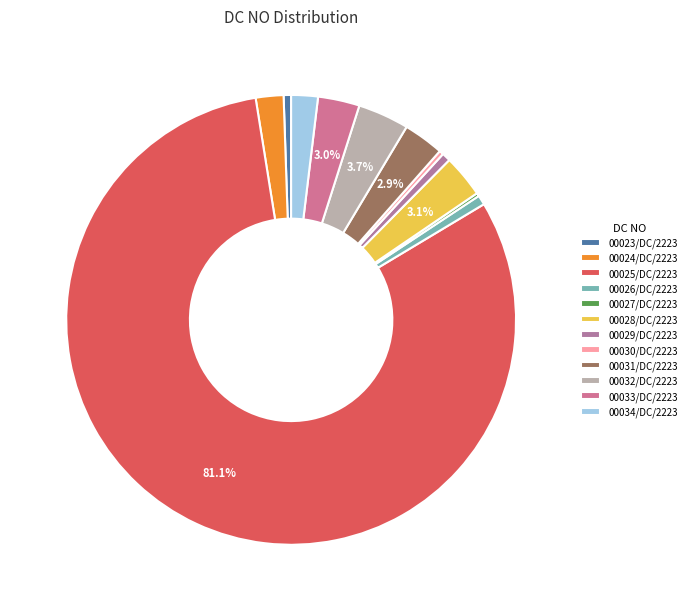

To the nearest percent, what is the difference between the largest and smallest slice percentages?

81%